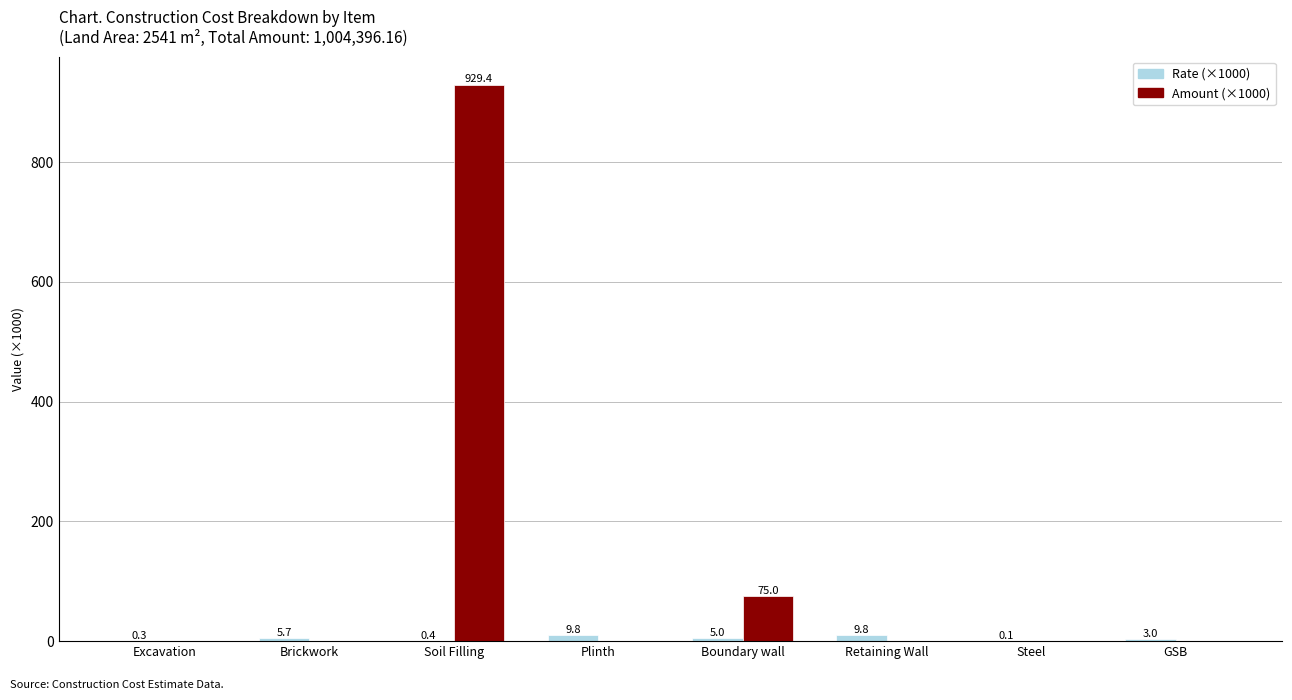

What is the highest value of the Rate (×1000) series?

9.8